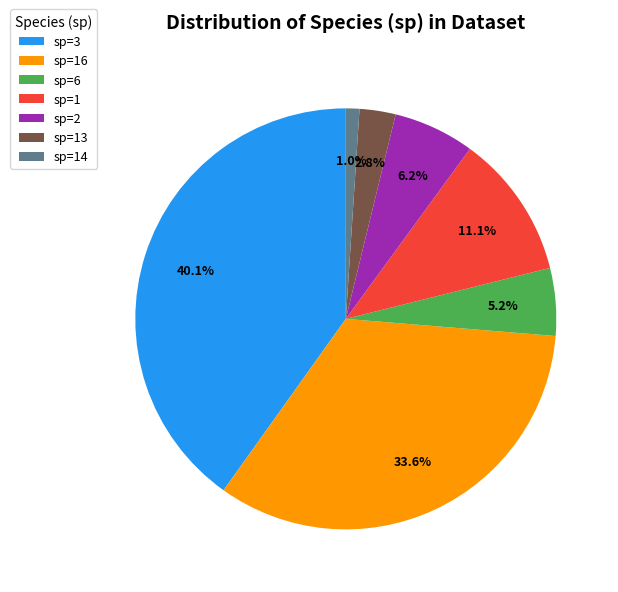

Combined, do sp=3 and sp=16 account for over 50%?

Yes